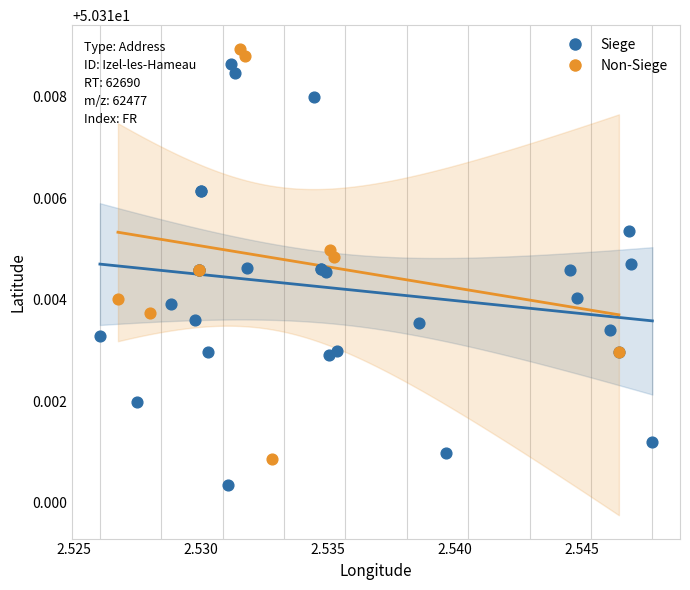

Which series reaches the maximum Y coordinate?

Non-Siege